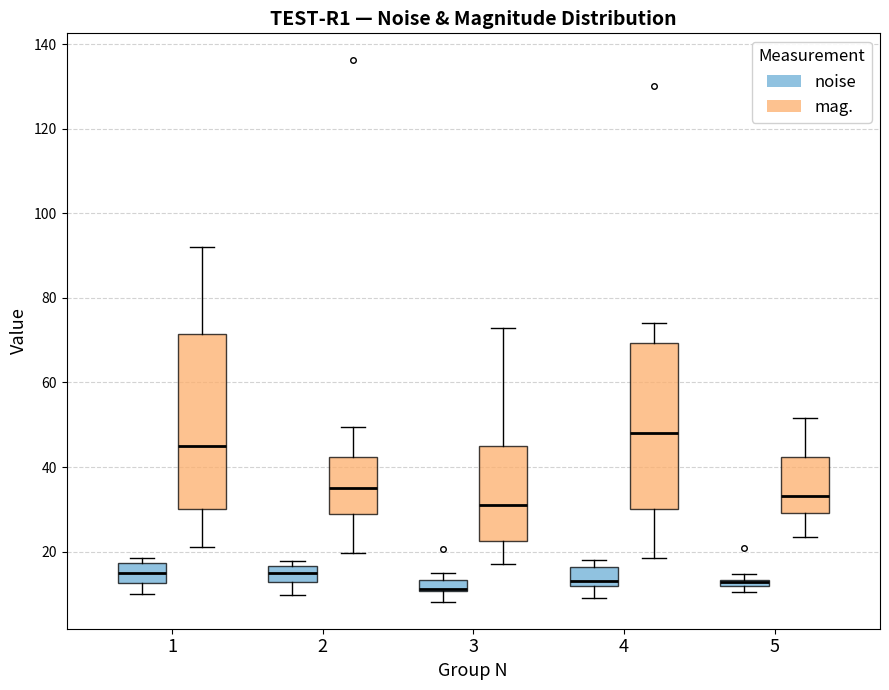

Comparing the boxes themselves (not the whiskers), which one is the tallest?

1 (mag.)